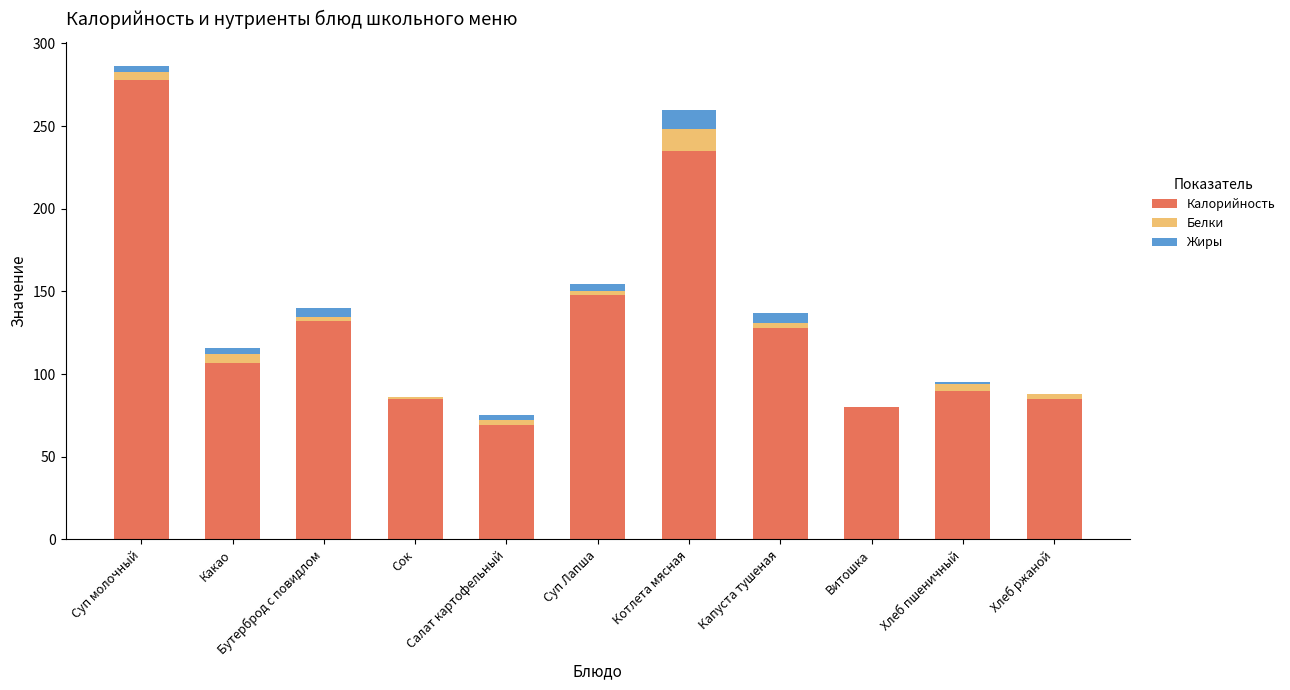

Which series has the largest range (max minus min)?

Калорийность